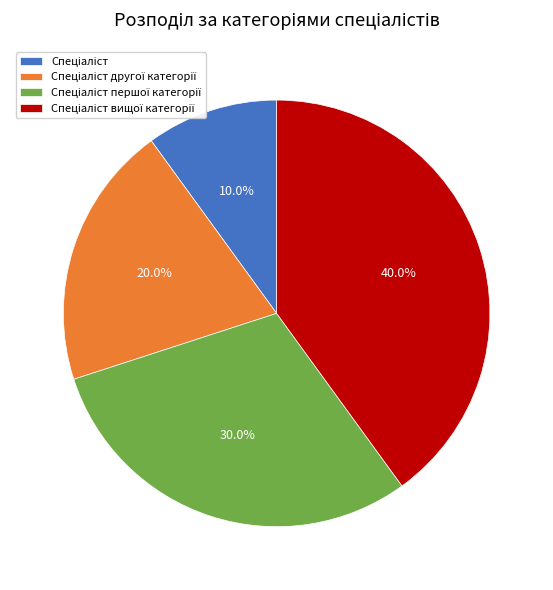

How many slices are in this pie chart?

4